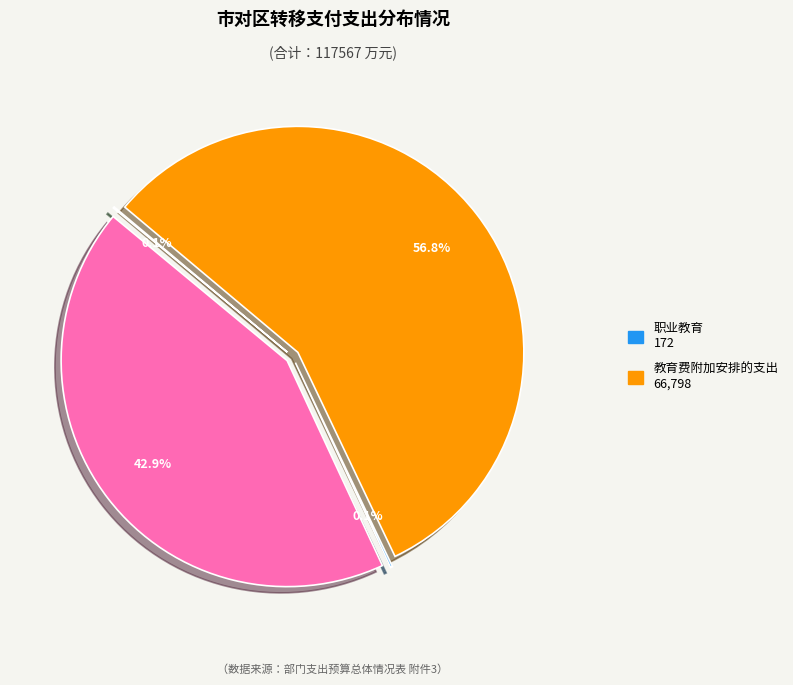

To the nearest percent, what is the difference between the largest and smallest slice percentages?

57%